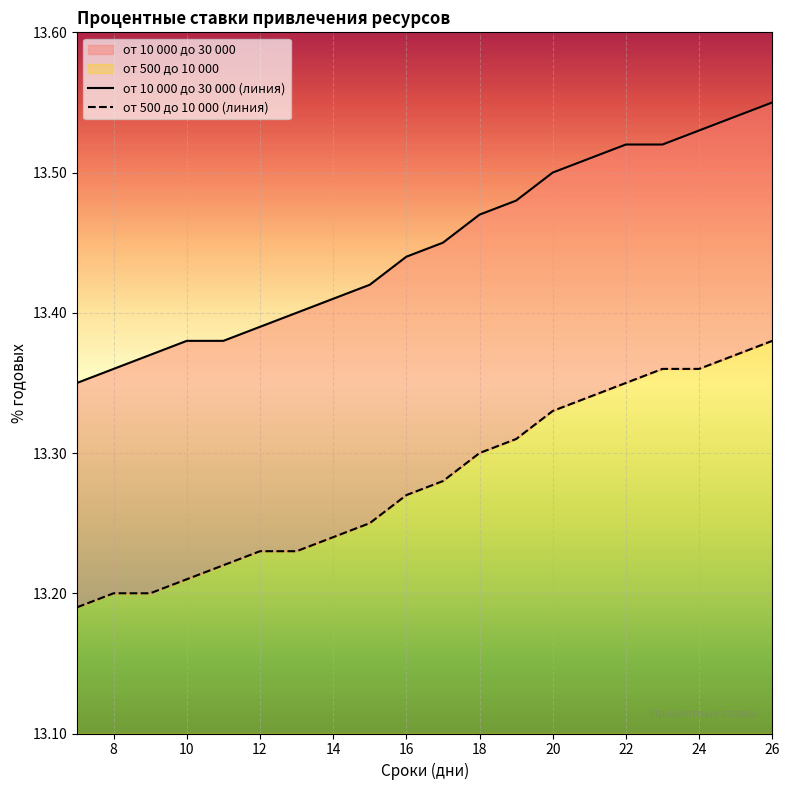

True or false: от 10 000 до 30 000 (линия) and от 500 до 10 000 (линия) cross at least once.

False